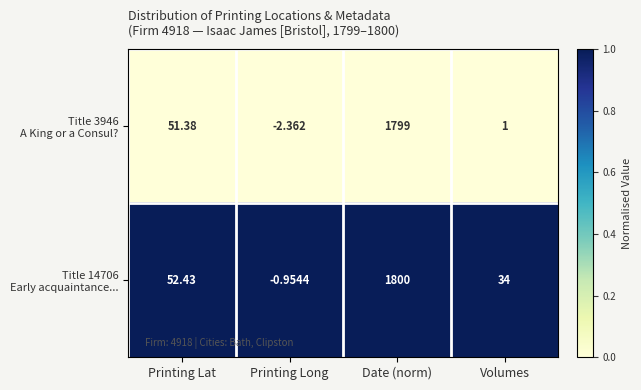

At which category is the sum across all series the highest?

Date (norm)